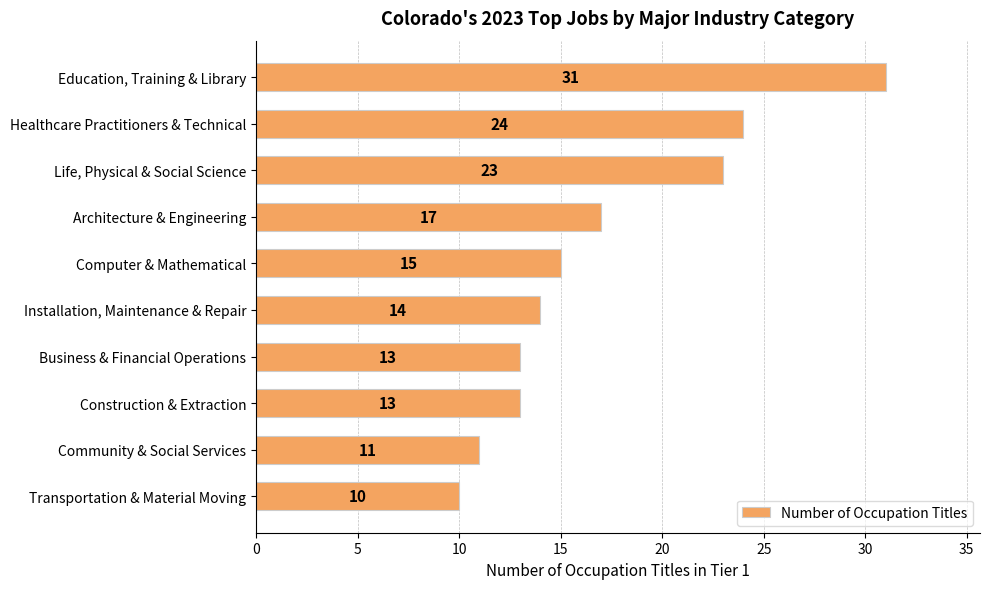

What is the average value?

17